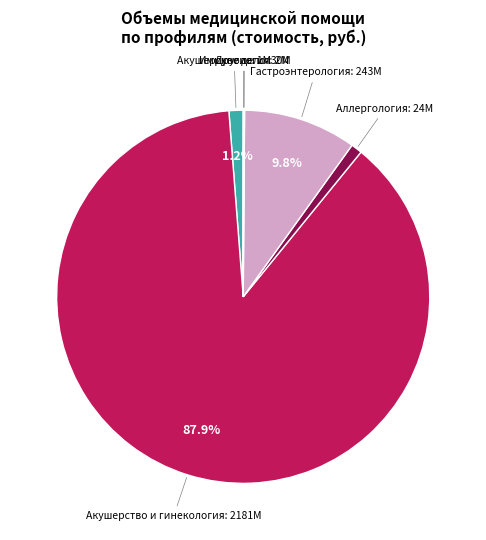

Is there any slice that represents more than half of the pie?

Yes